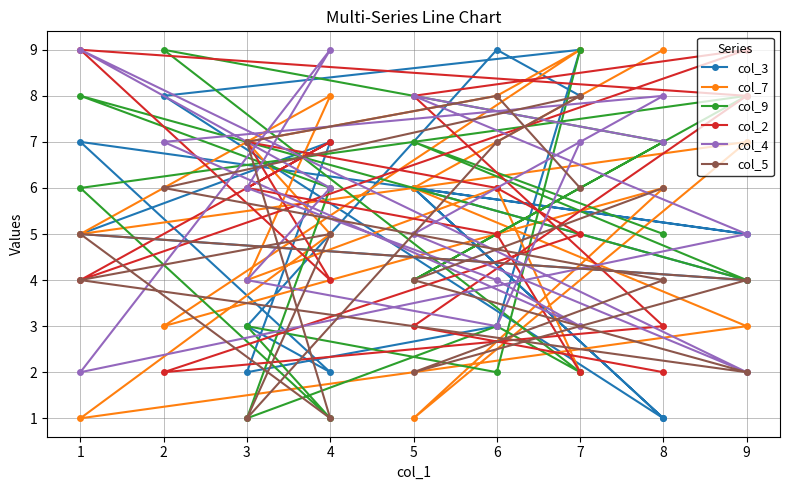

True or false: col_9 has more than 0 points higher than both neighbors.

True